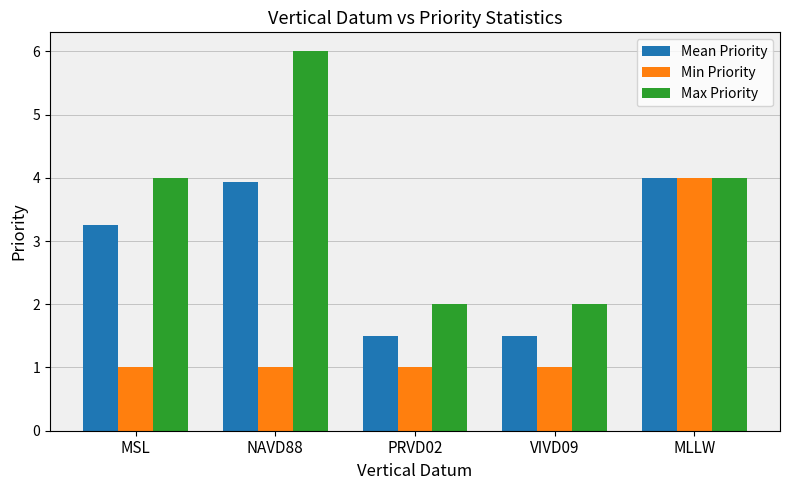

What is the label of the 1st bar from the right?

MLLW